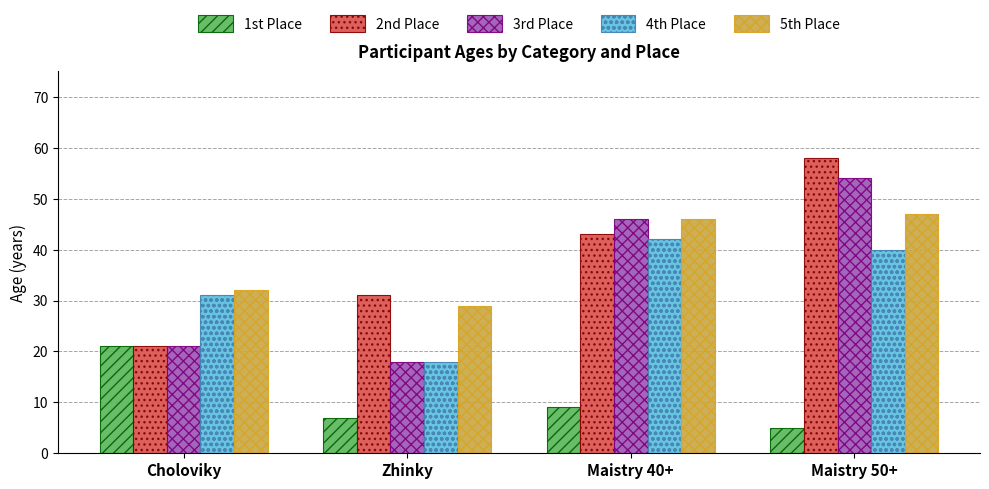

What is the sum of the 1st Place values at Maistry 40+ and Choloviky?

30